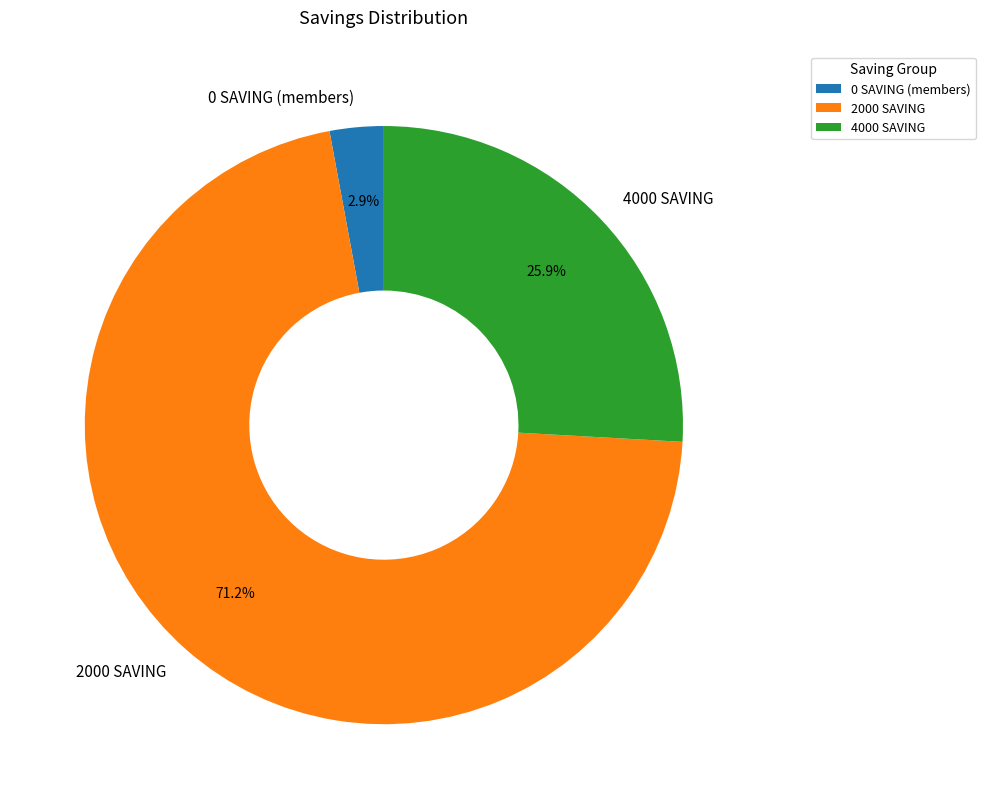

Count the number of slices in the pie.

3